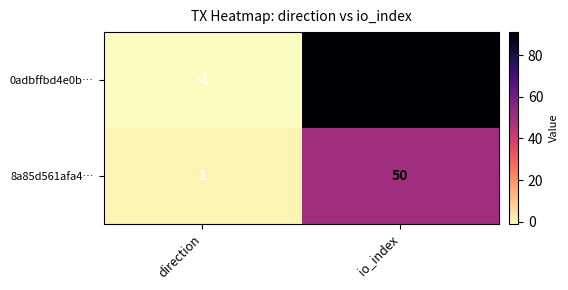

What is the sum of all 0adbffbd4e0b… values?

90